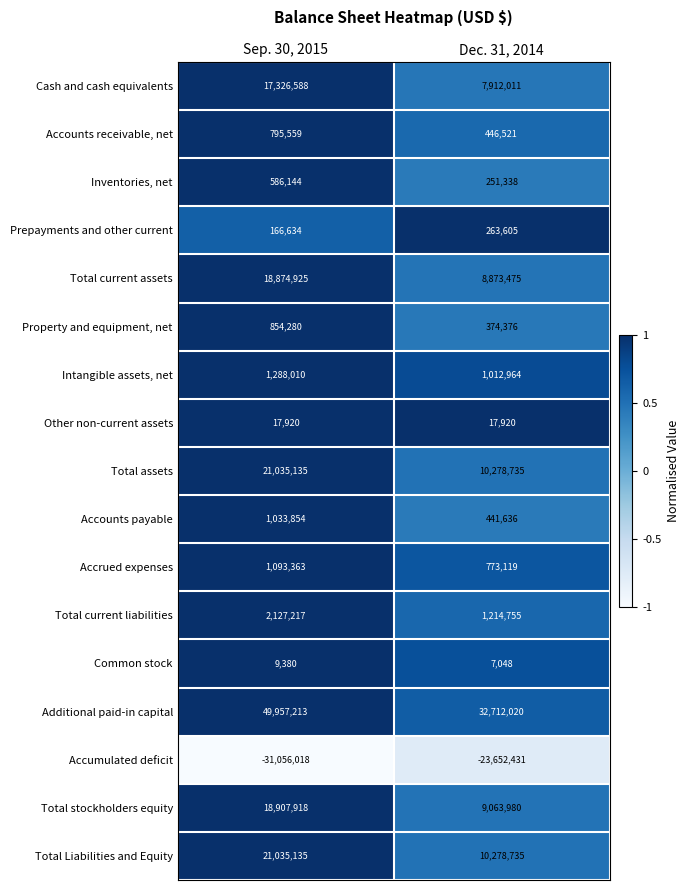

What is the total value across all series at Dec. 31, 2014?

60269807